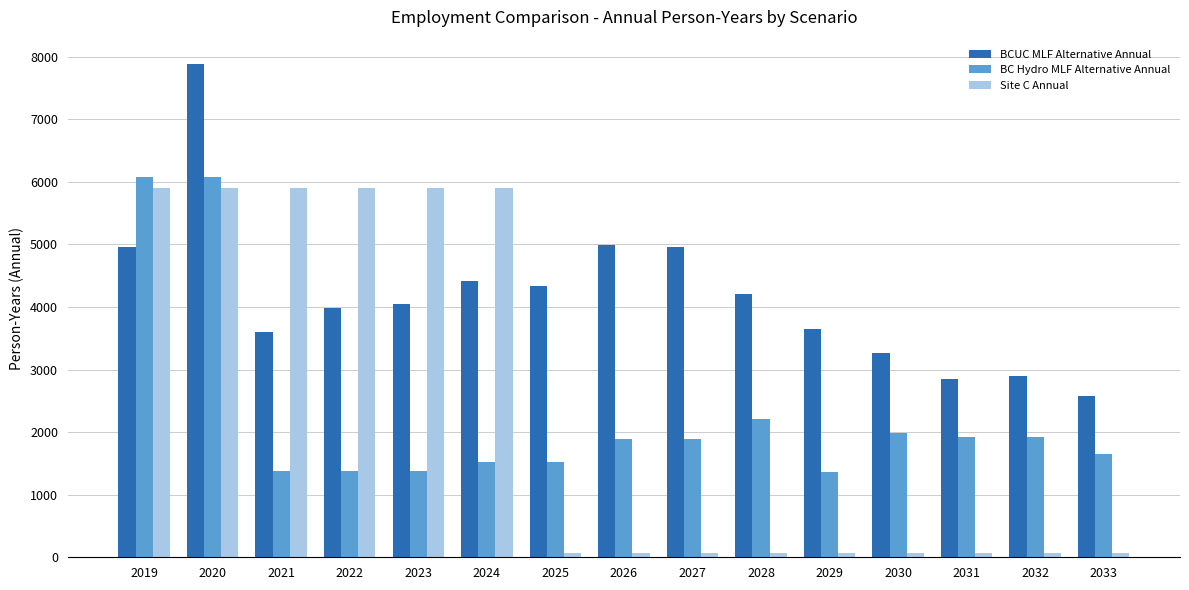

At which label is BC Hydro MLF Alternative Annual closest to 3717?

2028